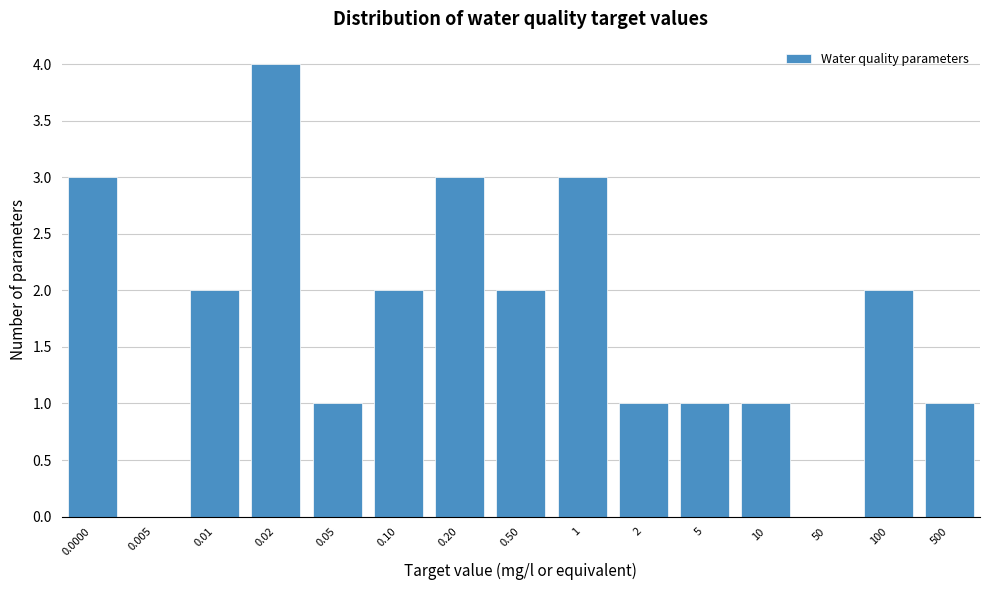

Reading left to right, transcribe all the data shown in this chart.

0.0000=3	0.005=0	0.01=2	0.02=4	0.05=1	0.10=2	0.20=3	0.50=2	1=3	2=1	5=1	10=1	50=0	100=2	500=1